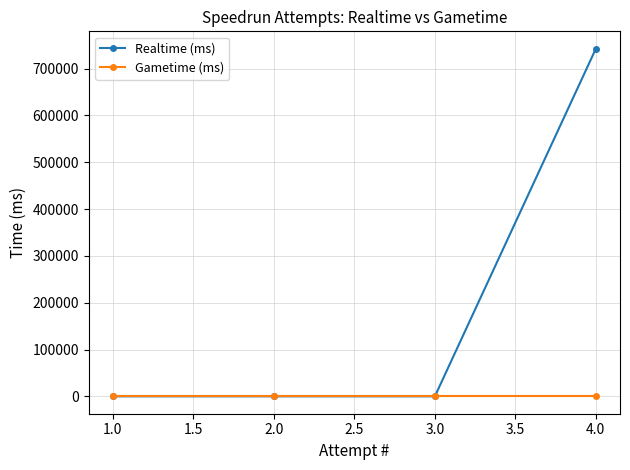

True or false: Realtime (ms) and Gametime (ms) cross at least once.

False